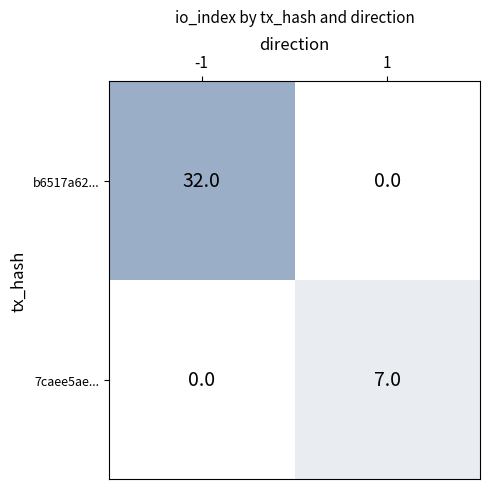

Which series has the largest range (max minus min)?

b6517a62...